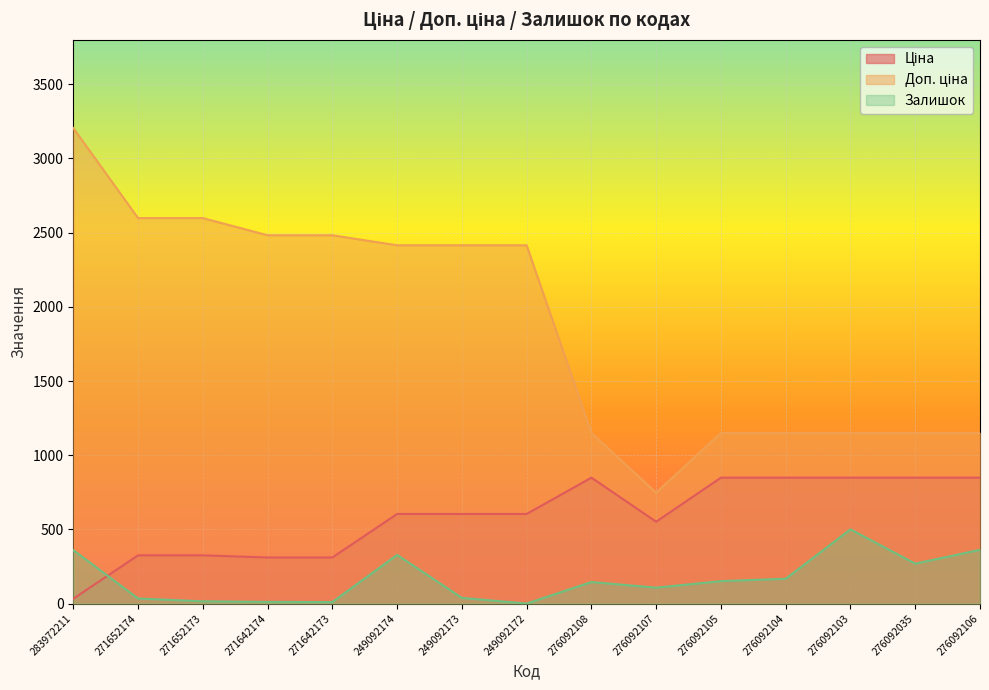

Between which two adjacent categories do Залишок and Ціна first intersect?

283972211 and 271652174